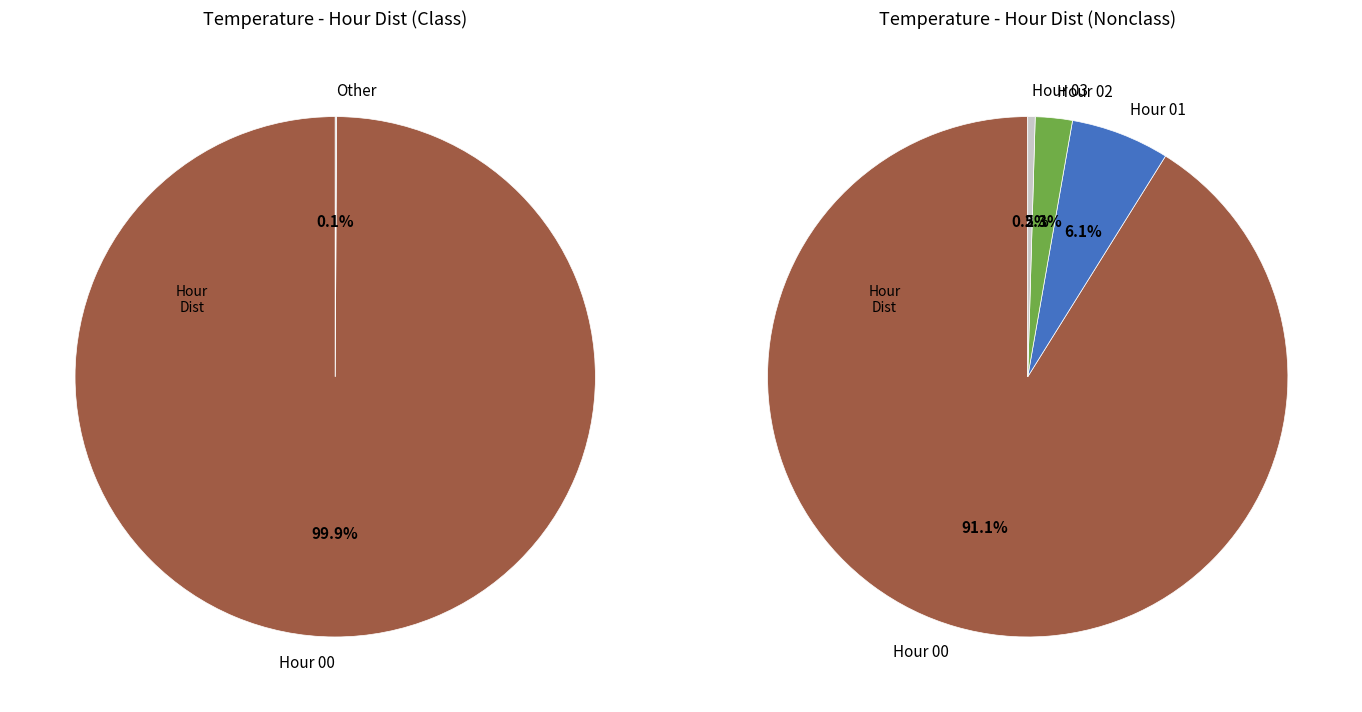

How many segments does this pie chart have?

5